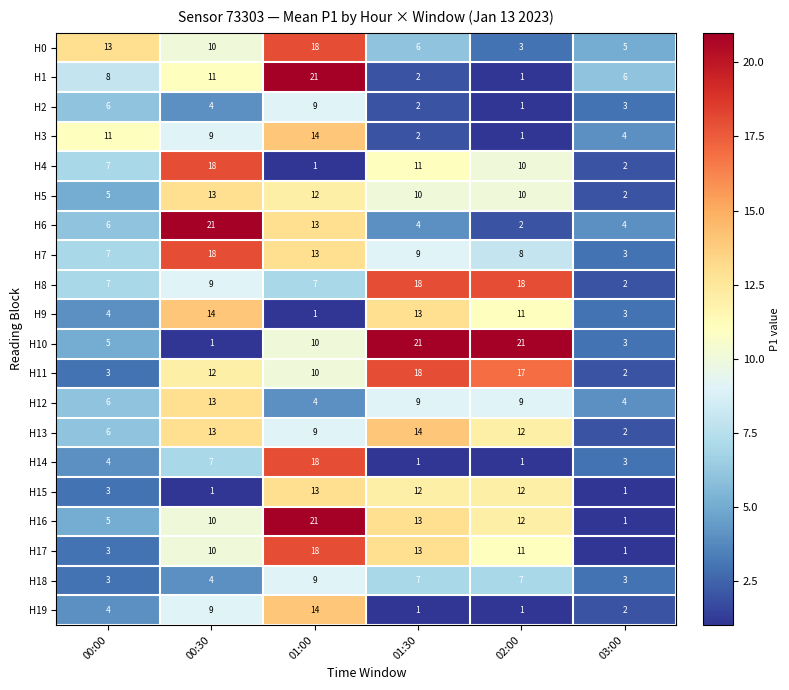

What is the spread (max minus min) of values at 00:30?

20